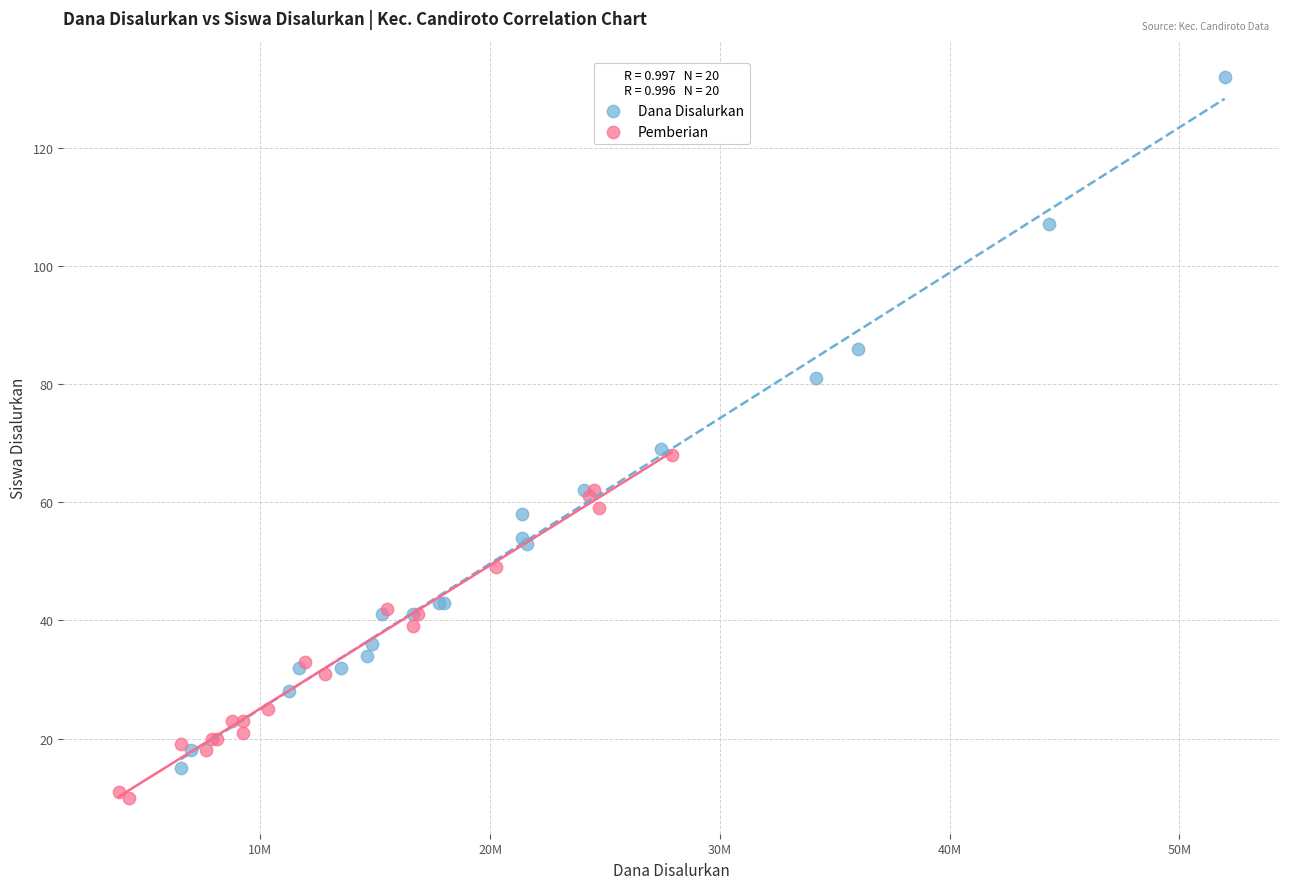

Which series has the largest Y range (max minus min)?

Dana Disalurkan